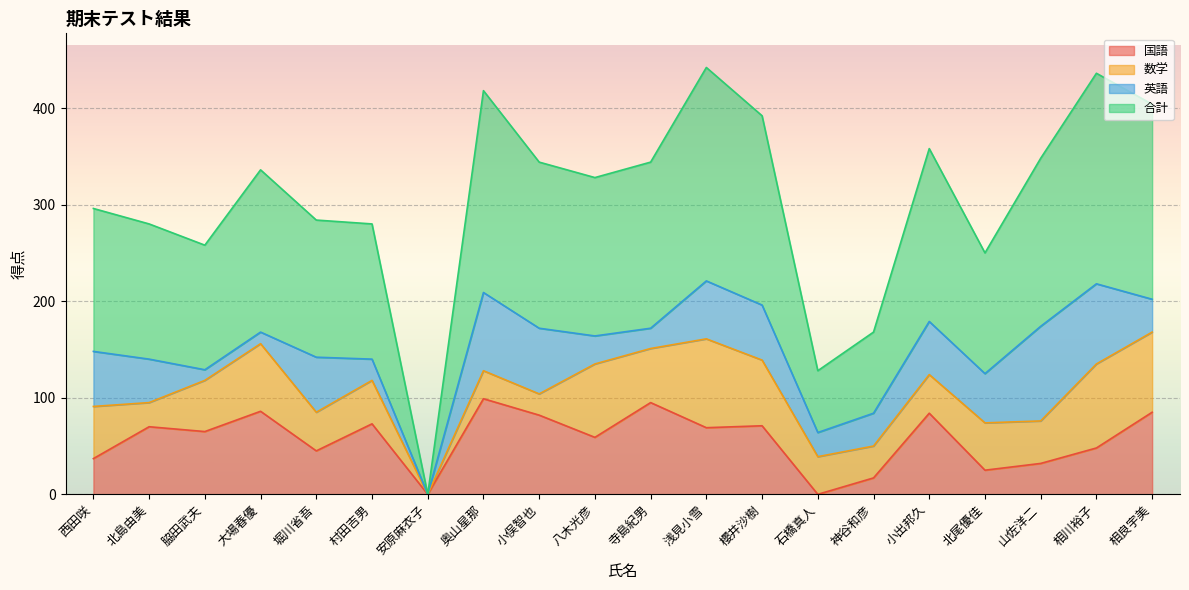

What is the label of the 15th point from the right?

村田吉男